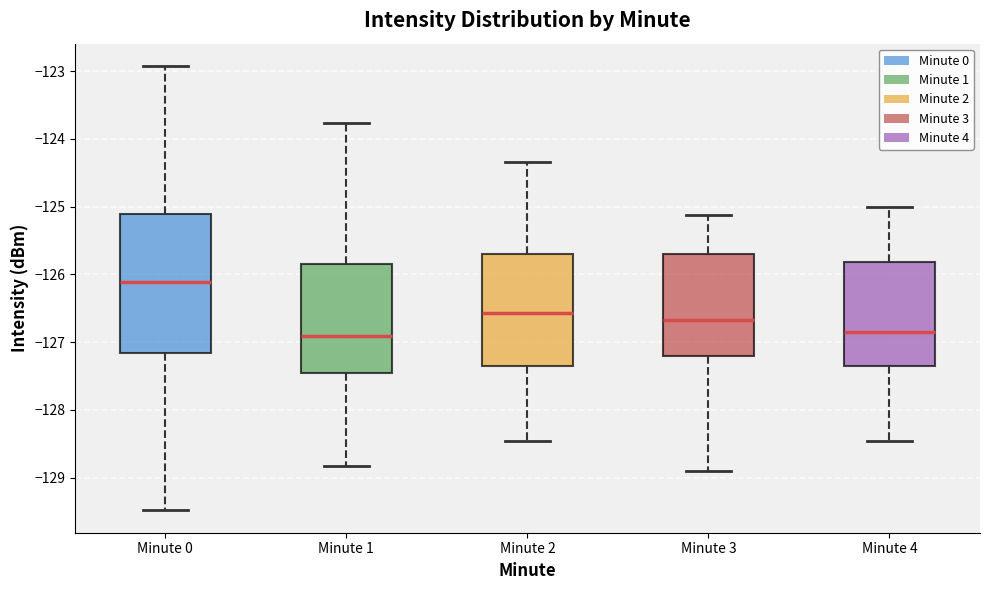

Which box is the tallest, from its lower edge to its upper edge?

Minute 0